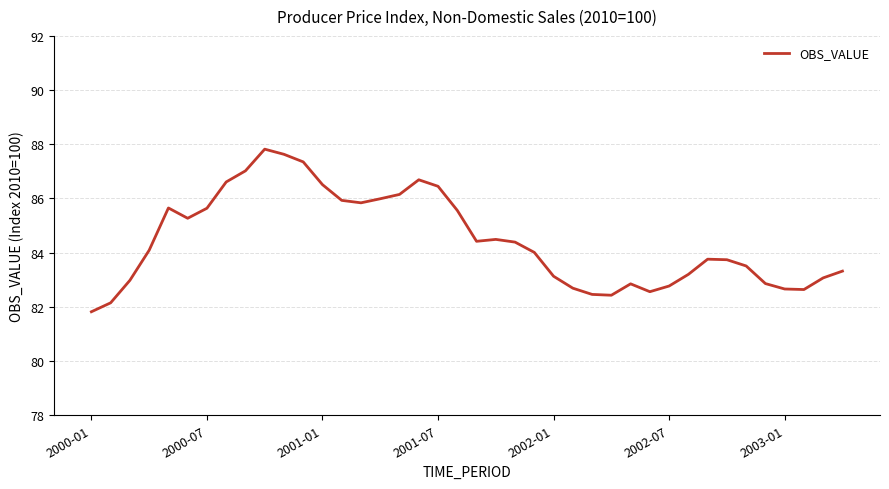

What is the minimum value shown in the chart?

81.8